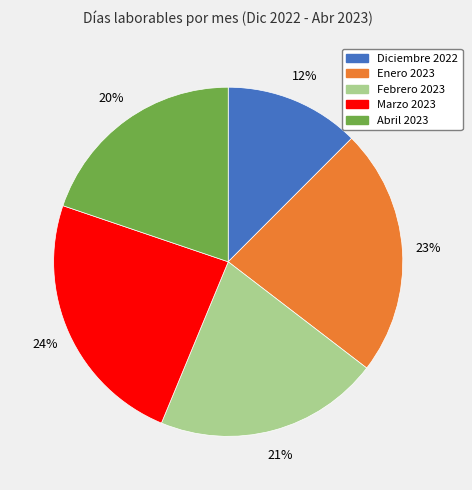

To the nearest percent, what portion does Febrero 2023 represent?

21%